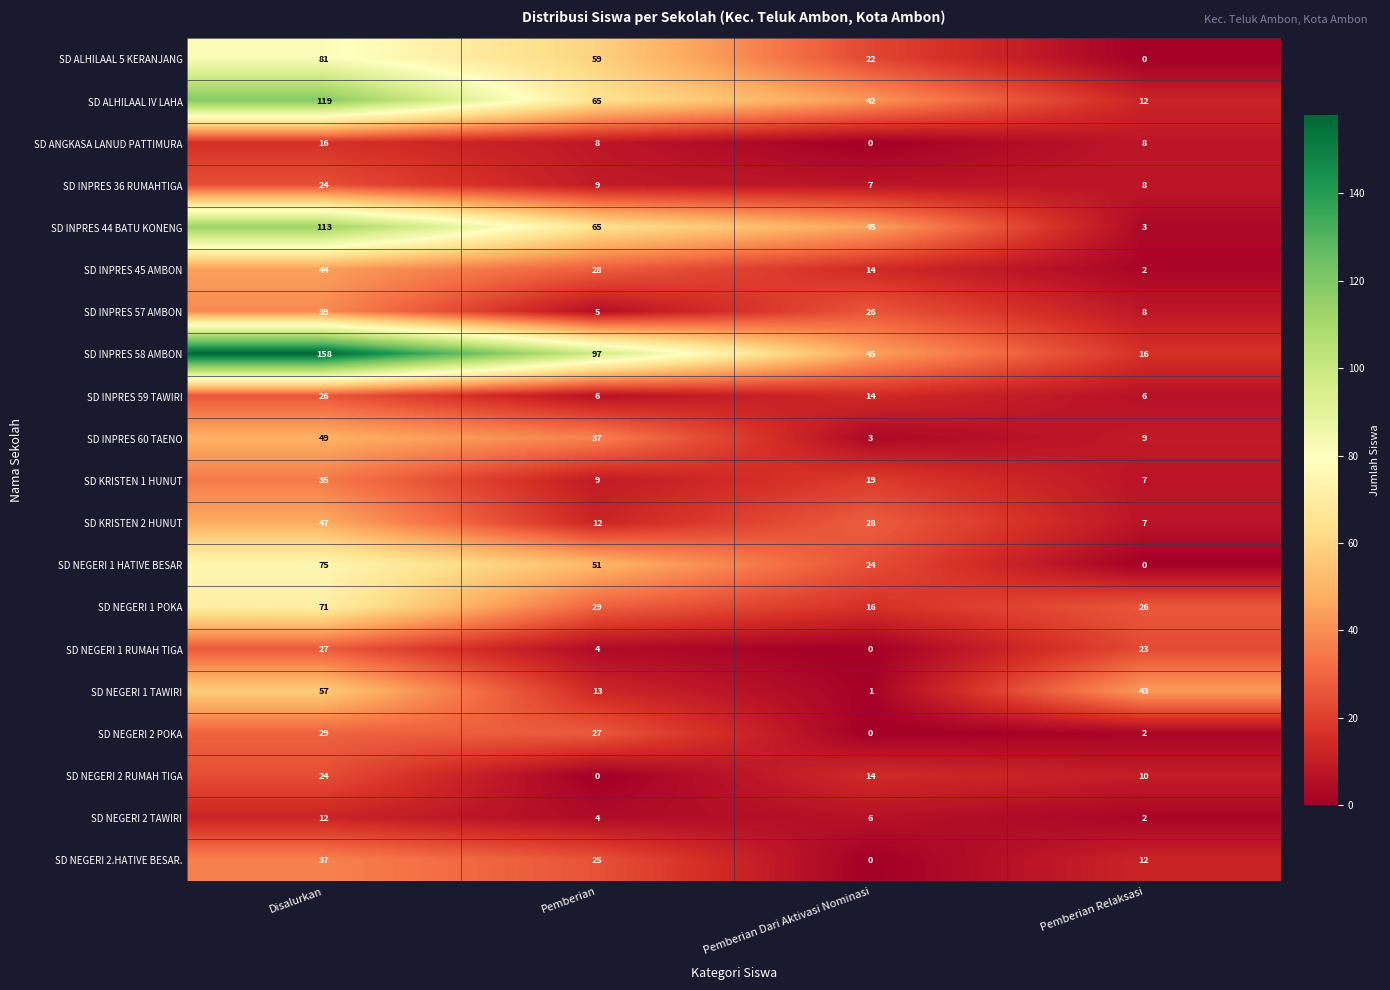

How many distinct data groups are displayed?

20